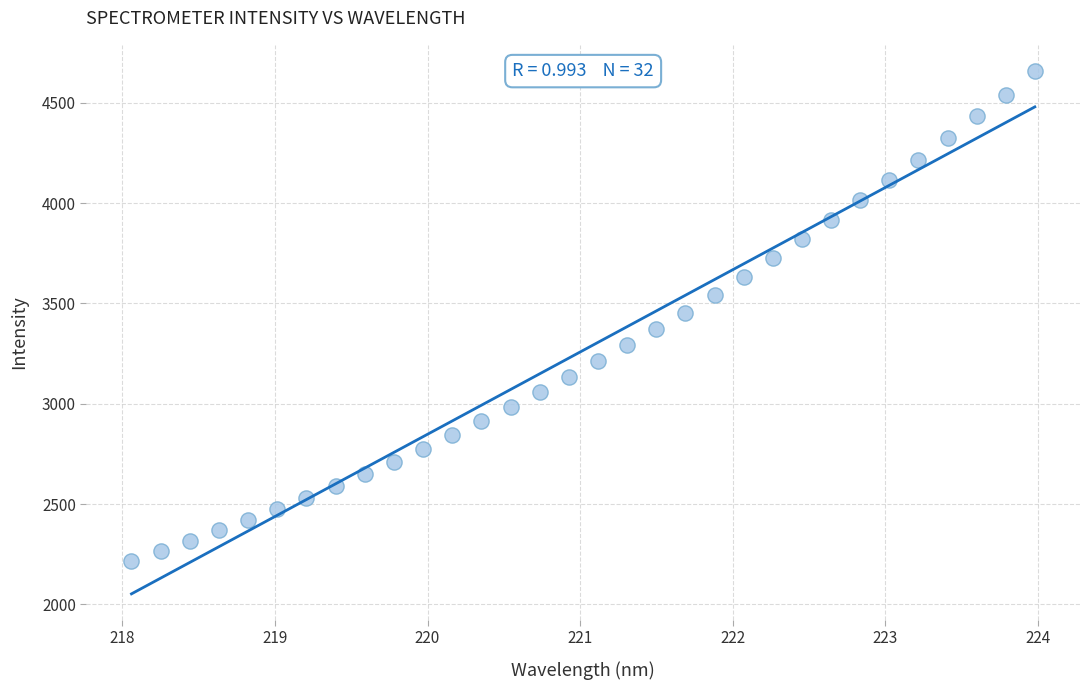

What is the range of X values (max minus min)?

5.9